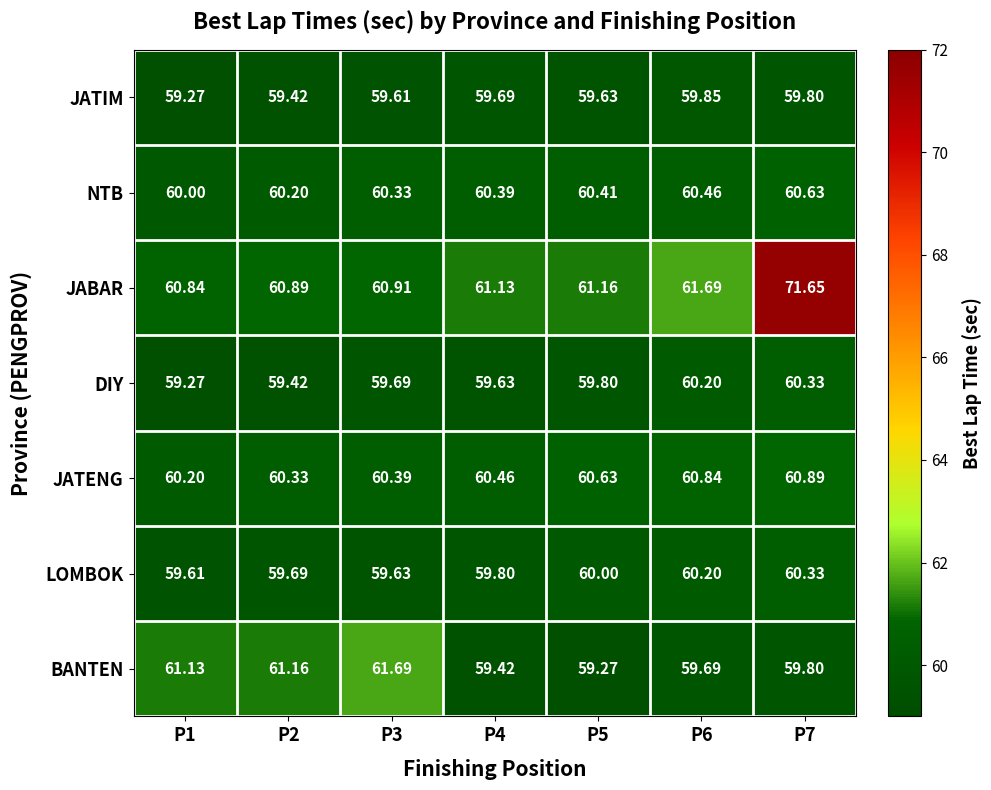

Which series has the largest total across all categories?

JABAR